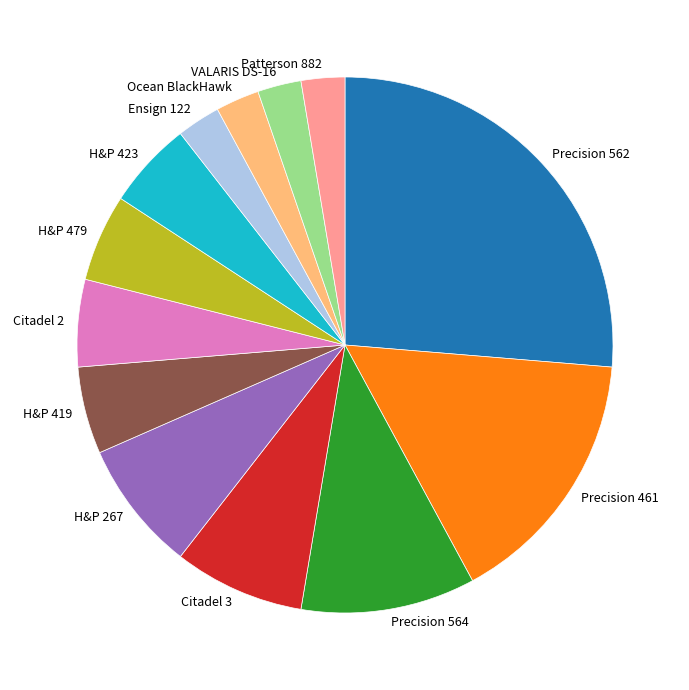

What is the largest slice in the pie chart?

Precision 562